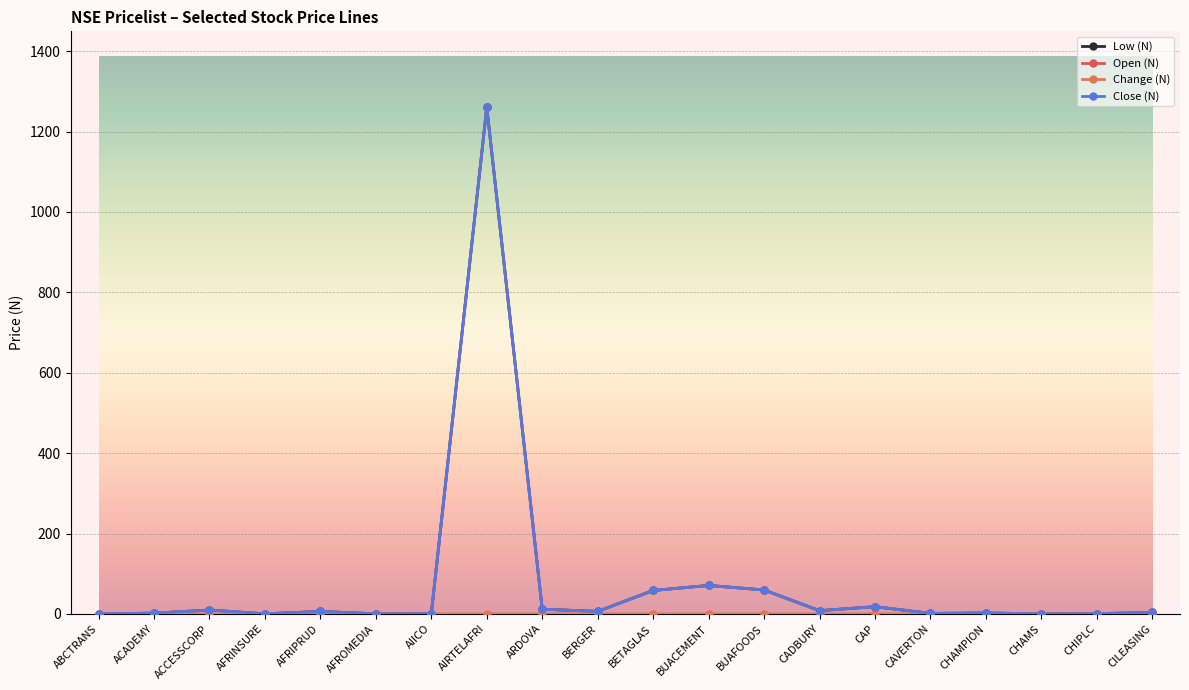

True or false: Change (N) and Close (N) cross at least once.

False